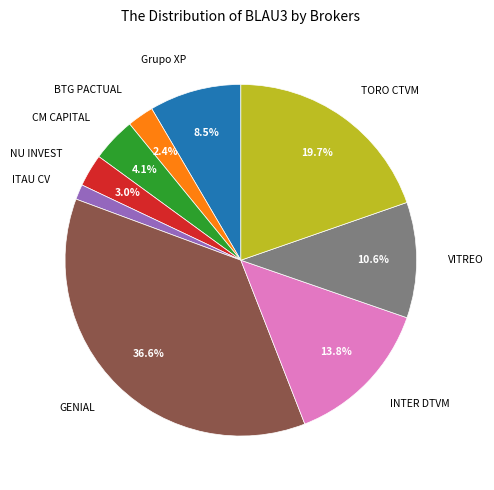

To the nearest percent, what is the average slice percentage?

11%